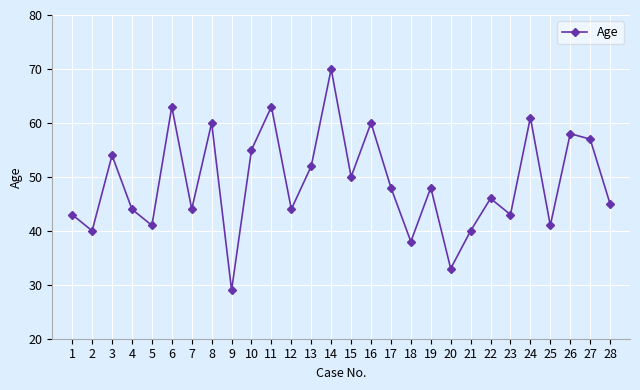

The value at 23 is 43. True or false?

True